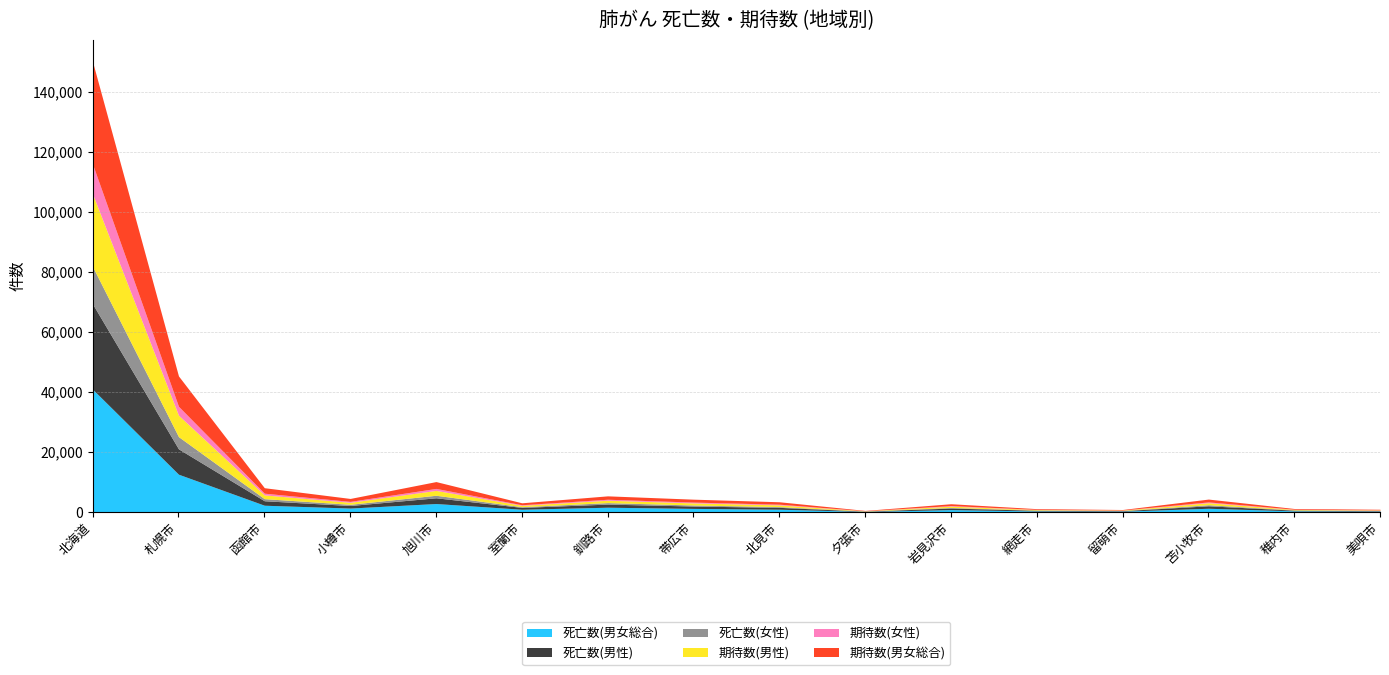

Where is the first local maximum for 死亡数(男性)?

旭川市